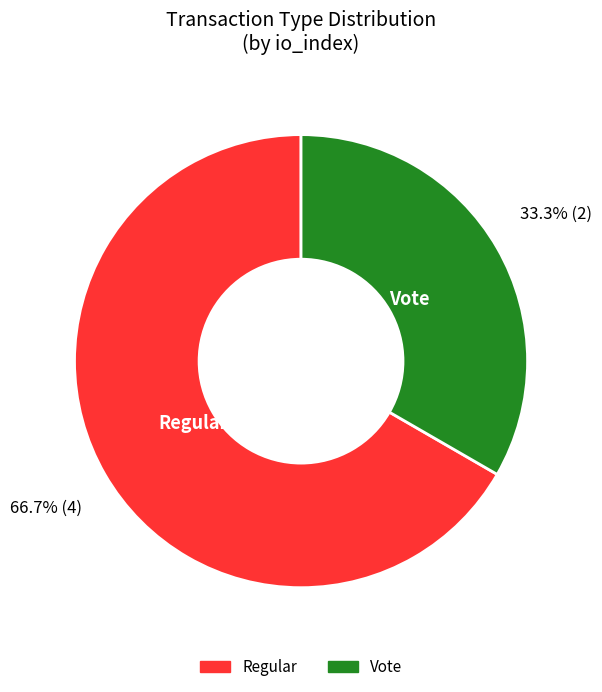

To the nearest percent, what percentage of the pie is Vote?

33%